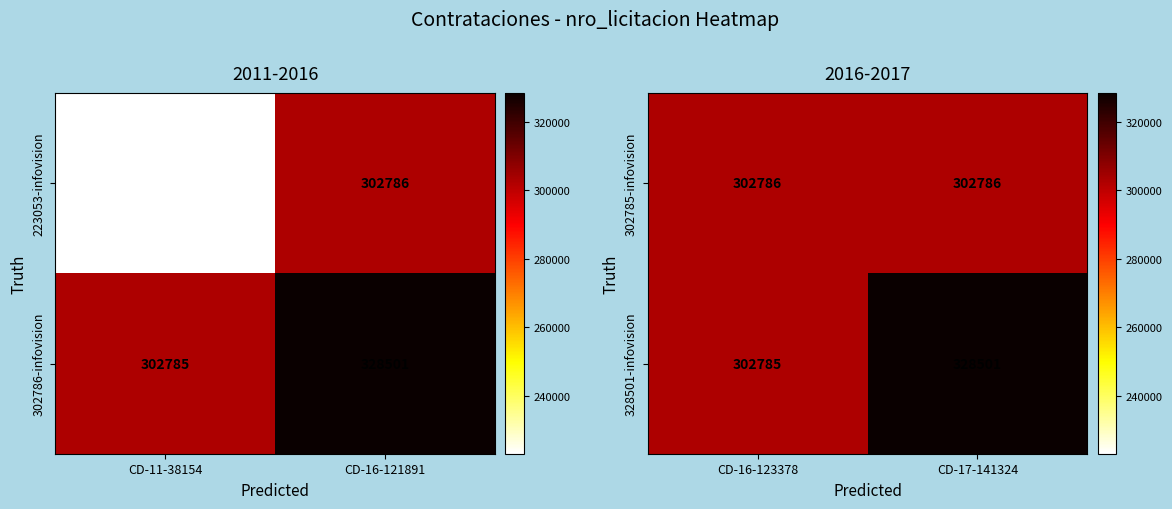

Rank the categories by 328501-infovision value from lowest to highest.

CD-16-123378, CD-17-141324